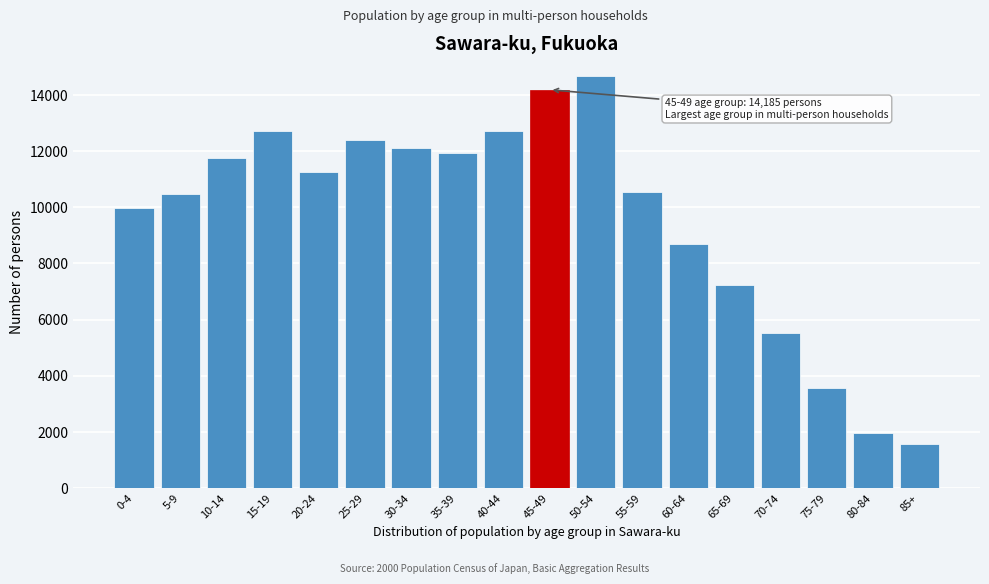

Between 70-74 and 20-24, which is larger?

20-24